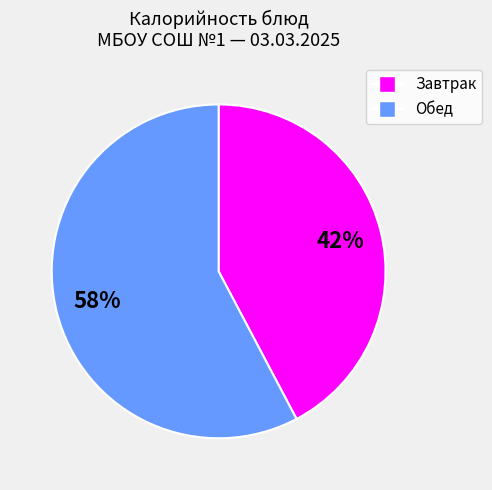

To the nearest percent, what is the average slice percentage?

50%